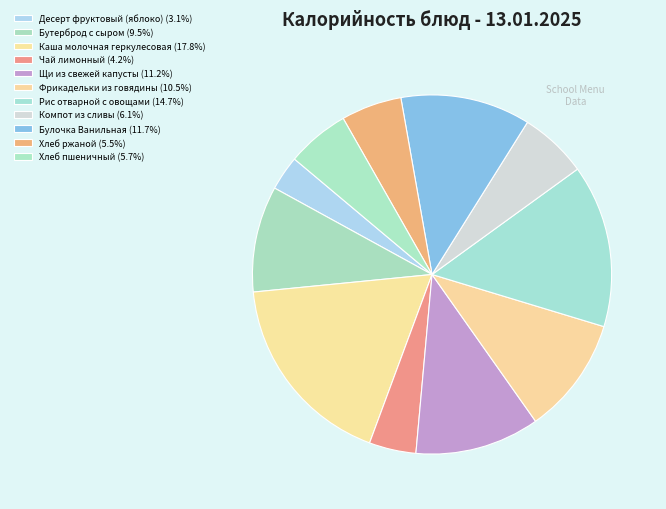

To the nearest percent, what is the combined percentage of Булочка Ванильная and Компот из сливы?

18%